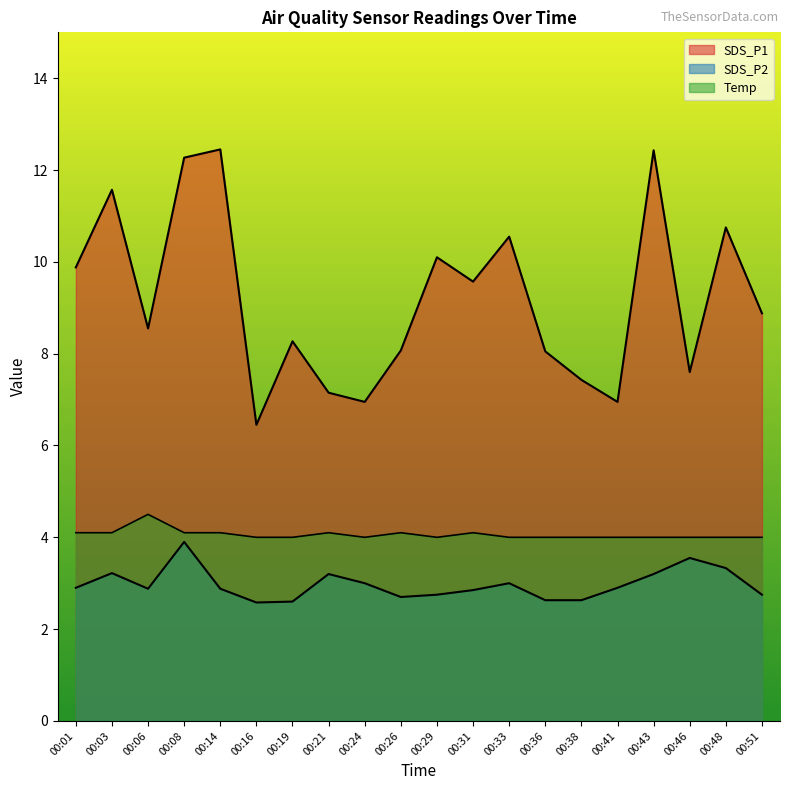

The SDS_P1 series shows 12.3 at 00:08. True or false?

True